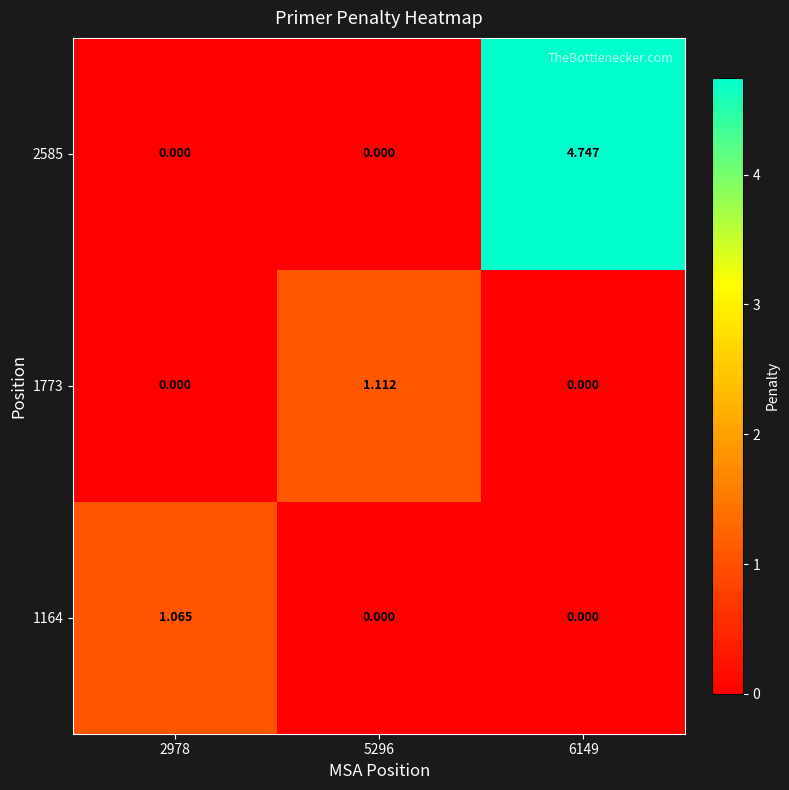

How many data points in 1773 are above 0?

1